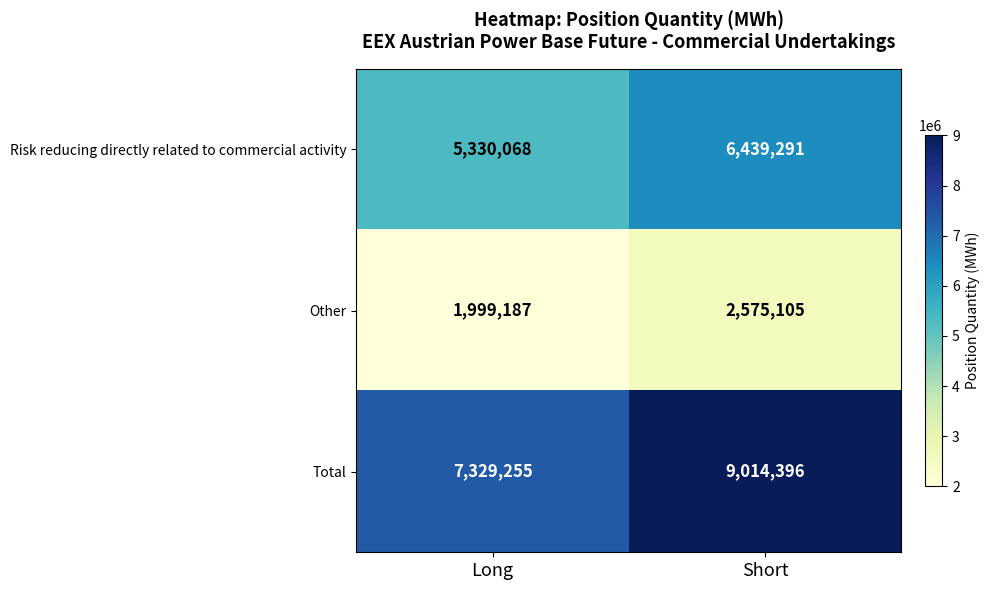

Reading right to left, what are all the values shown in this chart?

Risk reducing directly related to commercial activity: Short=6439291	Long=5330068
Other: Short=2575105	Long=1999187
Total: Short=9014396	Long=7329255